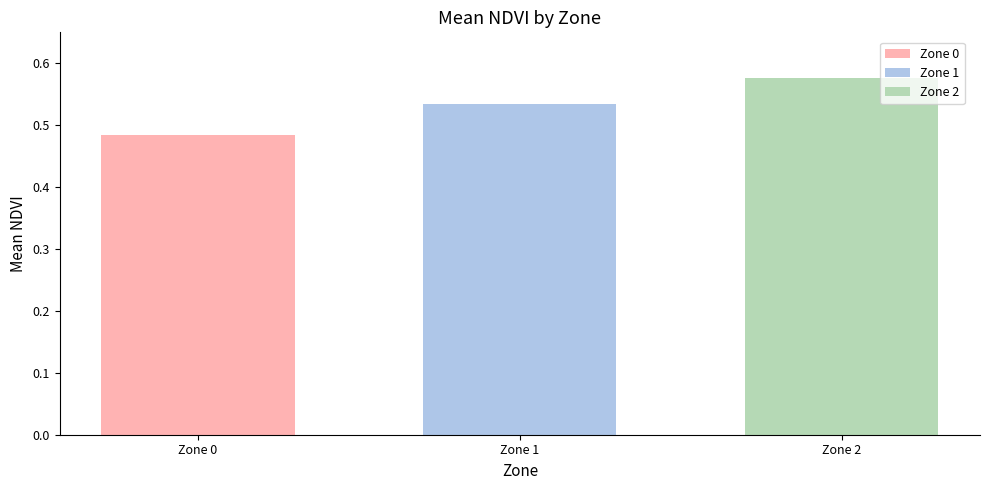

The value of Zone 1 at Zone 1 is 0.9. True or false?

False